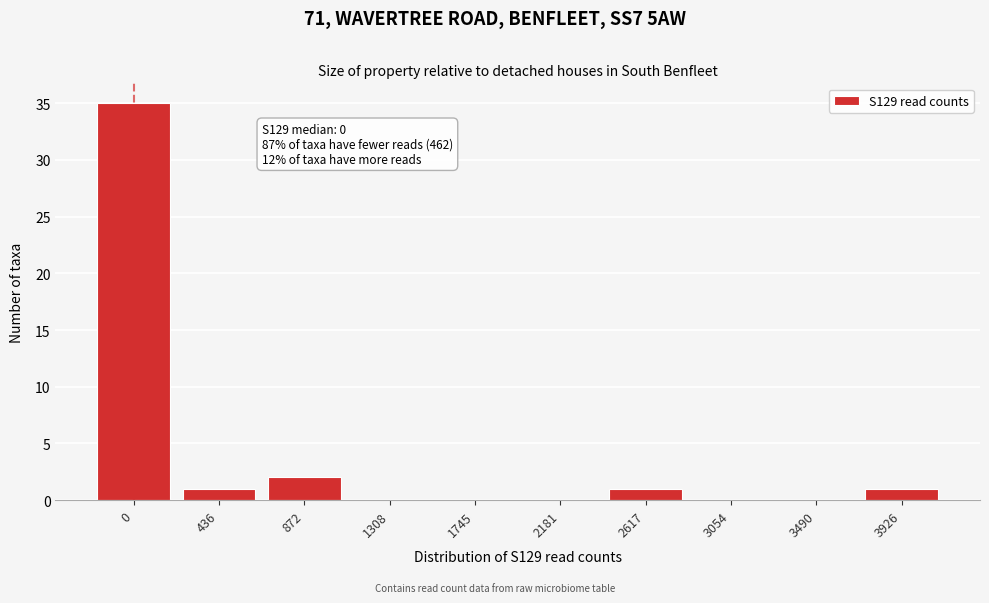

Reading left to right, extract all data points from this chart.

0=35	436=1	872=2	1308=0	1745=0	2181=0	2617=1	3054=0	3490=0	3926=1